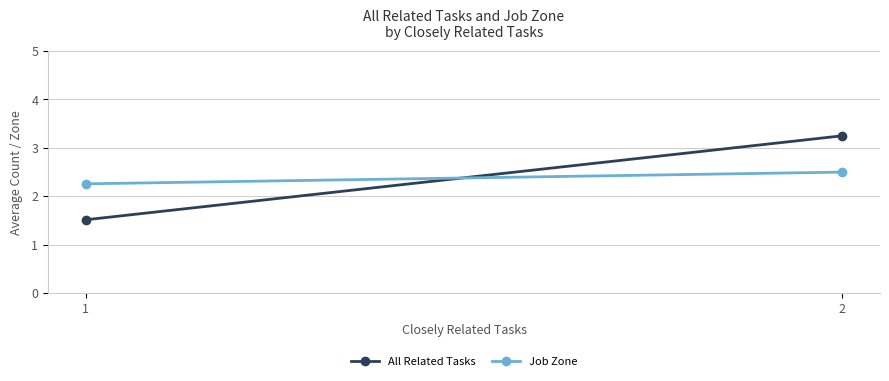

At which category is the sum across all series the highest?

2